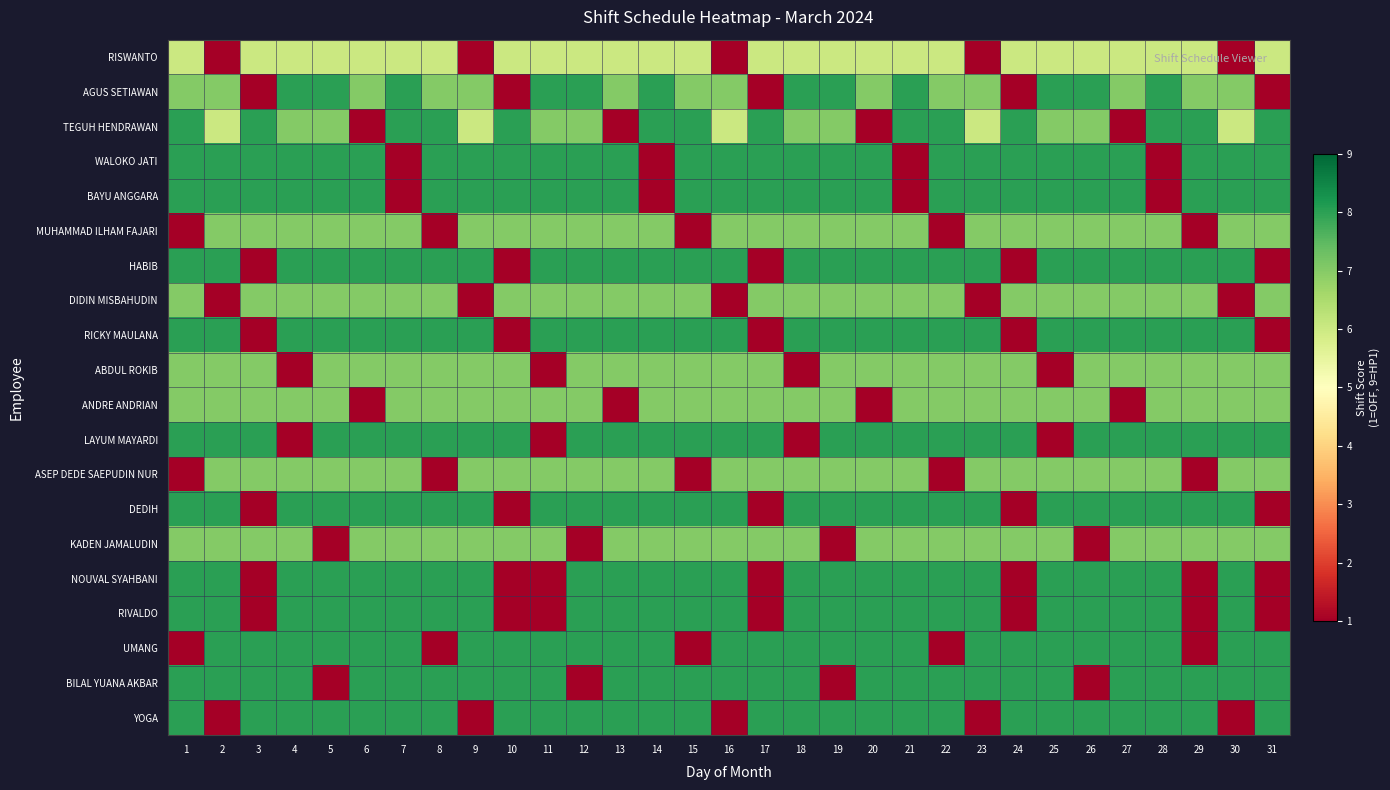

Reading left to right, transcribe all the data shown in this chart.

RISWANTO: 1=6	2=1	3=6	4=6	5=6	6=6	7=6	8=6	9=1	10=6	11=6	12=6	13=6	14=6	15=6	16=1	17=6	18=6	19=6	20=6	21=6	22=6	23=1	24=6	25=6	26=6	27=6	28=6	29=6	30=1	31=6
AGUS SETIAWAN: 1=7	2=7	3=1	4=8	5=8	6=7	7=8	8=7	9=7	10=1	11=8	12=8	13=7	14=8	15=7	16=7	17=1	18=8	19=8	20=7	21=8	22=7	23=7	24=1	25=8	26=8	27=7	28=8	29=7	30=7	31=1
TEGUH HENDRAWAN: 1=8	2=6	3=8	4=7	5=7	6=1	7=8	8=8	9=6	10=8	11=7	12=7	13=1	14=8	15=8	16=6	17=8	18=7	19=7	20=1	21=8	22=8	23=6	24=8	25=7	26=7	27=1	28=8	29=8	30=6	31=8
WALOKO JATI: 1=8	2=8	3=8	4=8	5=8	6=8	7=1	8=8	9=8	10=8	11=8	12=8	13=8	14=1	15=8	16=8	17=8	18=8	19=8	20=8	21=1	22=8	23=8	24=8	25=8	26=8	27=8	28=1	29=8	30=8	31=8
BAYU ANGGARA: 1=8	2=8	3=8	4=8	5=8	6=8	7=1	8=8	9=8	10=8	11=8	12=8	13=8	14=1	15=8	16=8	17=8	18=8	19=8	20=8	21=1	22=8	23=8	24=8	25=8	26=8	27=8	28=1	29=8	30=8	31=8
MUHAMMAD ILHAM FAJARI: 1=1	2=7	3=7	4=7	5=7	6=7	7=7	8=1	9=7	10=7	11=7	12=7	13=7	14=7	15=1	16=7	17=7	18=7	19=7	20=7	21=7	22=1	23=7	24=7	25=7	26=7	27=7	28=7	29=1	30=7	31=7
HABIB: 1=8	2=8	3=1	4=8	5=8	6=8	7=8	8=8	9=8	10=1	11=8	12=8	13=8	14=8	15=8	16=8	17=1	18=8	19=8	20=8	21=8	22=8	23=8	24=1	25=8	26=8	27=8	28=8	29=8	30=8	31=1
DIDIN MISBAHUDIN: 1=7	2=1	3=7	4=7	5=7	6=7	7=7	8=7	9=1	10=7	11=7	12=7	13=7	14=7	15=7	16=1	17=7	18=7	19=7	20=7	21=7	22=7	23=1	24=7	25=7	26=7	27=7	28=7	29=7	30=1	31=7
RICKY MAULANA: 1=8	2=8	3=1	4=8	5=8	6=8	7=8	8=8	9=8	10=1	11=8	12=8	13=8	14=8	15=8	16=8	17=1	18=8	19=8	20=8	21=8	22=8	23=8	24=1	25=8	26=8	27=8	28=8	29=8	30=8	31=1
ABDUL ROKIB: 1=7	2=7	3=7	4=1	5=7	6=7	7=7	8=7	9=7	10=7	11=1	12=7	13=7	14=7	15=7	16=7	17=7	18=1	19=7	20=7	21=7	22=7	23=7	24=7	25=1	26=7	27=7	28=7	29=7	30=7	31=7
ANDRE ANDRIAN: 1=7	2=7	3=7	4=7	5=7	6=1	7=7	8=7	9=7	10=7	11=7	12=7	13=1	14=7	15=7	16=7	17=7	18=7	19=7	20=1	21=7	22=7	23=7	24=7	25=7	26=7	27=1	28=7	29=7	30=7	31=7
LAYUM MAYARDI: 1=8	2=8	3=8	4=1	5=8	6=8	7=8	8=8	9=8	10=8	11=1	12=8	13=8	14=8	15=8	16=8	17=8	18=1	19=8	20=8	21=8	22=8	23=8	24=8	25=1	26=8	27=8	28=8	29=8	30=8	31=8
ASEP DEDE SAEPUDIN NUR: 1=1	2=7	3=7	4=7	5=7	6=7	7=7	8=1	9=7	10=7	11=7	12=7	13=7	14=7	15=1	16=7	17=7	18=7	19=7	20=7	21=7	22=1	23=7	24=7	25=7	26=7	27=7	28=7	29=1	30=7	31=7
DEDIH: 1=8	2=8	3=1	4=8	5=8	6=8	7=8	8=8	9=8	10=1	11=8	12=8	13=8	14=8	15=8	16=8	17=1	18=8	19=8	20=8	21=8	22=8	23=8	24=1	25=8	26=8	27=8	28=8	29=8	30=8	31=1
KADEN JAMALUDIN: 1=7	2=7	3=7	4=7	5=1	6=7	7=7	8=7	9=7	10=7	11=7	12=1	13=7	14=7	15=7	16=7	17=7	18=7	19=1	20=7	21=7	22=7	23=7	24=7	25=7	26=1	27=7	28=7	29=7	30=7	31=7
NOUVAL SYAHBANI: 1=8	2=8	3=1	4=8	5=8	6=8	7=8	8=8	9=8	10=1	11=1	12=8	13=8	14=8	15=8	16=8	17=1	18=8	19=8	20=8	21=8	22=8	23=8	24=1	25=8	26=8	27=8	28=8	29=1	30=8	31=1
RIVALDO: 1=8	2=8	3=1	4=8	5=8	6=8	7=8	8=8	9=8	10=1	11=1	12=8	13=8	14=8	15=8	16=8	17=1	18=8	19=8	20=8	21=8	22=8	23=8	24=1	25=8	26=8	27=8	28=8	29=1	30=8	31=1
UMANG: 1=1	2=8	3=8	4=8	5=8	6=8	7=8	8=1	9=8	10=8	11=8	12=8	13=8	14=8	15=1	16=8	17=8	18=8	19=8	20=8	21=8	22=1	23=8	24=8	25=8	26=8	27=8	28=8	29=1	30=8	31=8
BILAL YUANA AKBAR: 1=8	2=8	3=8	4=8	5=1	6=8	7=8	8=8	9=8	10=8	11=8	12=1	13=8	14=8	15=8	16=8	17=8	18=8	19=1	20=8	21=8	22=8	23=8	24=8	25=8	26=1	27=8	28=8	29=8	30=8	31=8
YOGA: 1=8	2=1	3=8	4=8	5=8	6=8	7=8	8=8	9=1	10=8	11=8	12=8	13=8	14=8	15=8	16=1	17=8	18=8	19=8	20=8	21=8	22=8	23=1	24=8	25=8	26=8	27=8	28=8	29=8	30=1	31=8